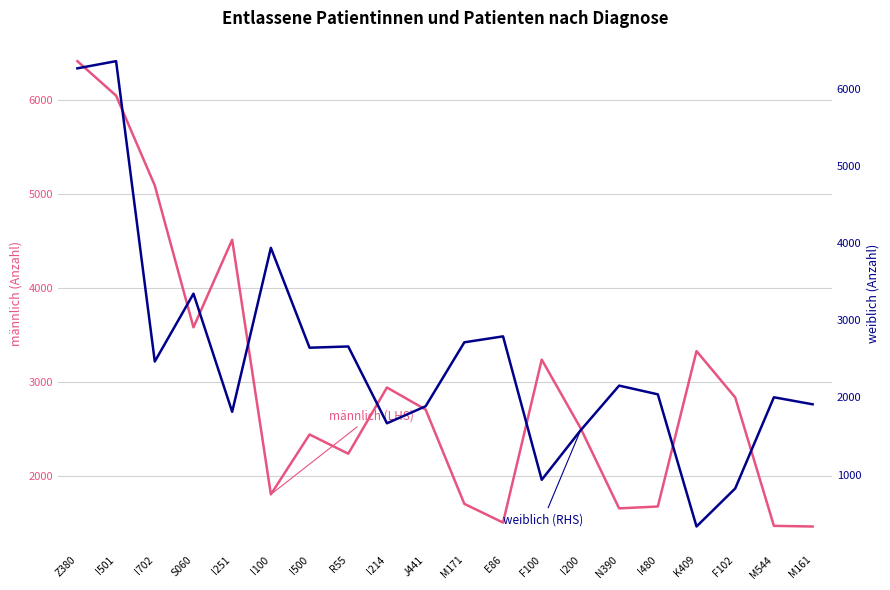

The weiblich (RHS) series shows 2001 at M544. True or false?

True